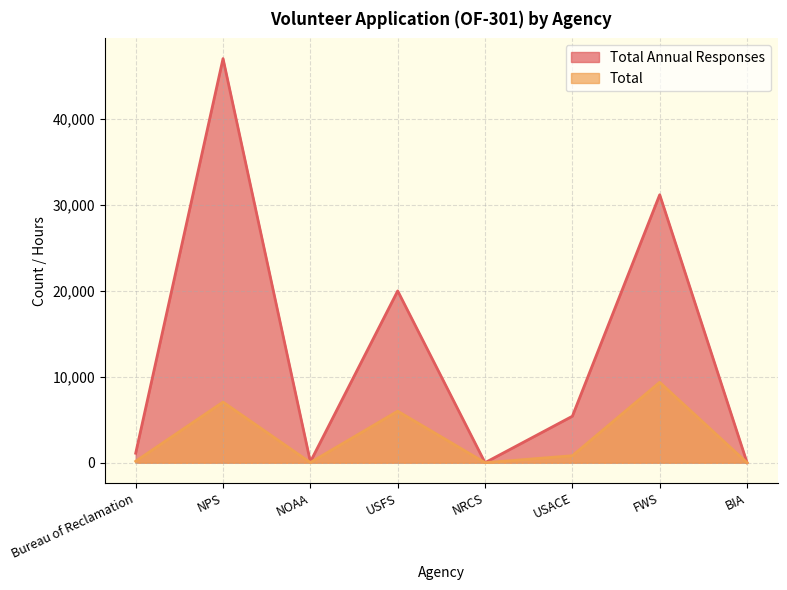

Does the chart have visible grid lines?

Yes